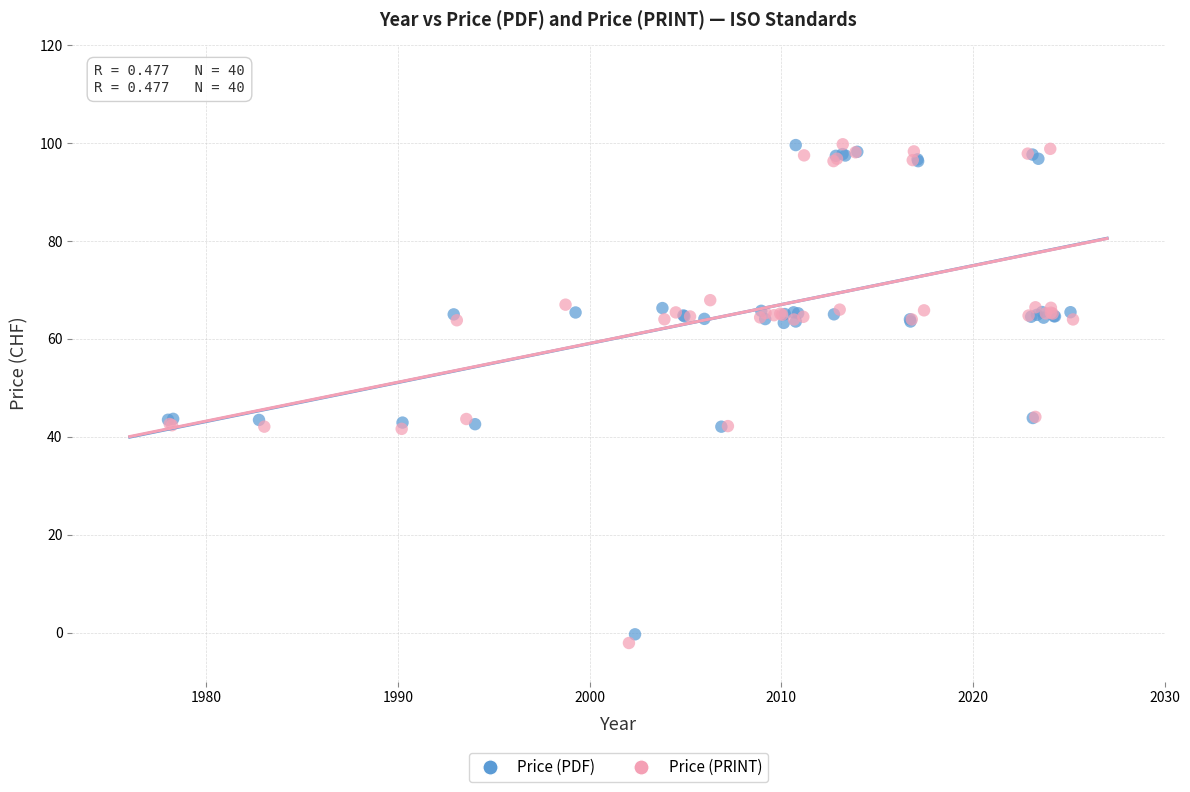

Which series contains the lowest Y value?

Price (PRINT)